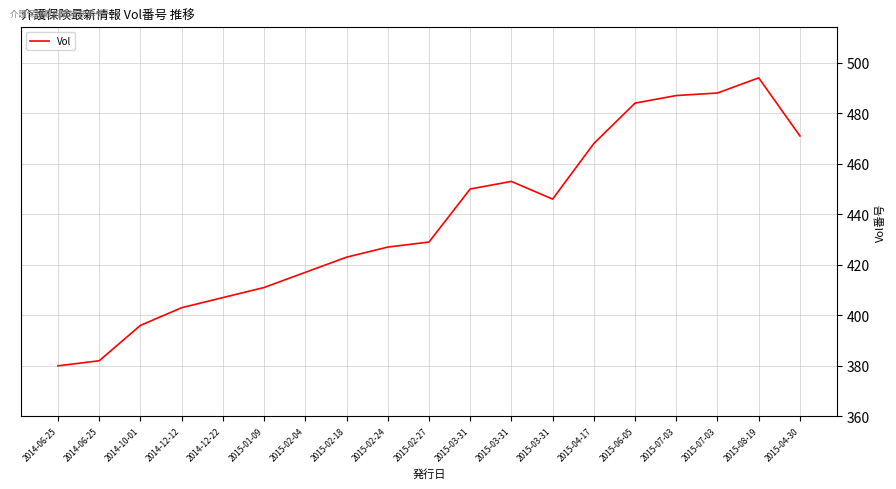

What is the label of the 1st point from the right?

2015-04-30